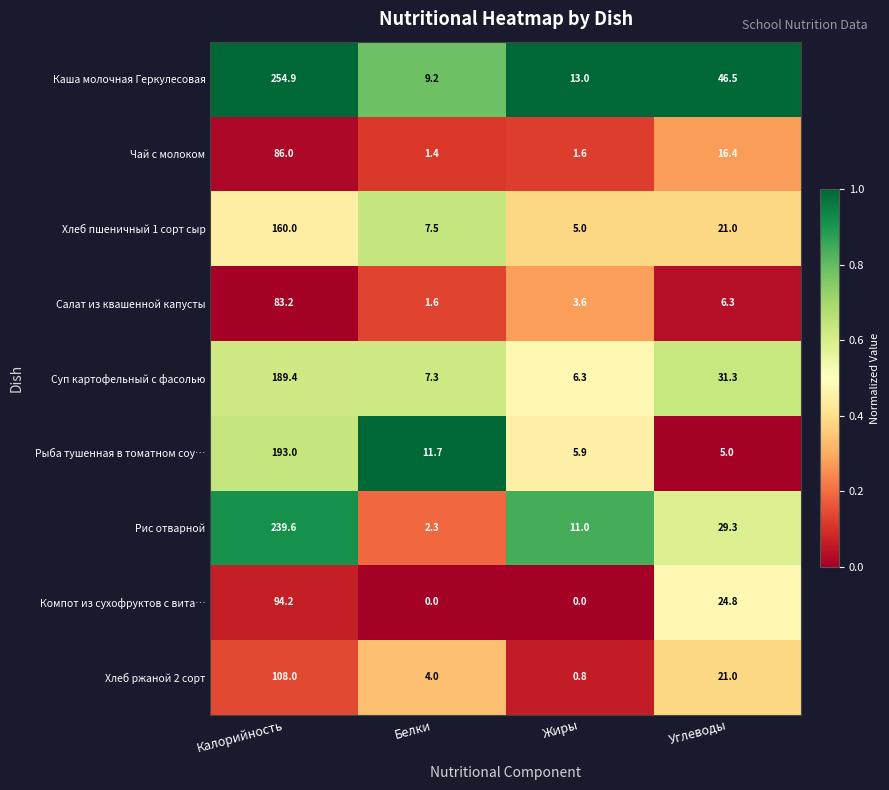

How many data points does each series have?

4